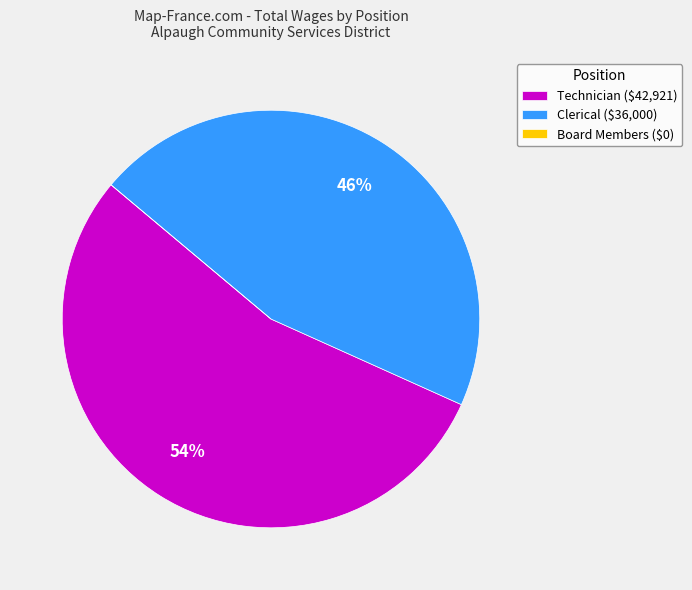

What percentage is the Clerical ($36,000) slice, to the nearest percent?

46%